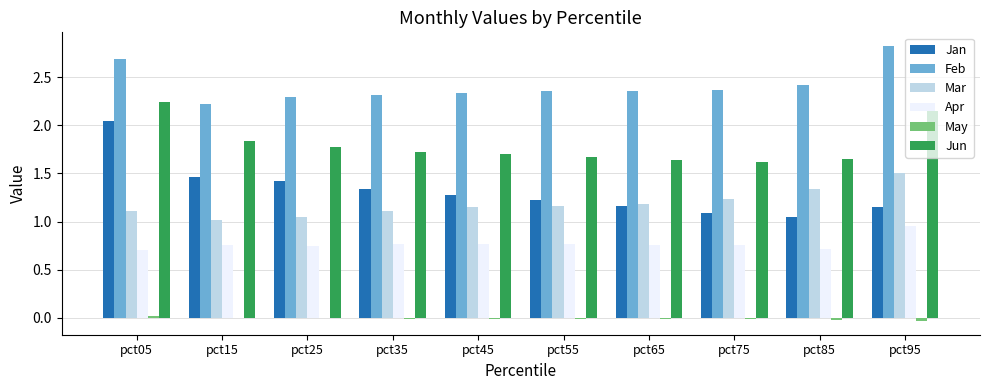

What are all the series names shown in the legend?

Jan, Feb, Mar, Apr, May, Jun